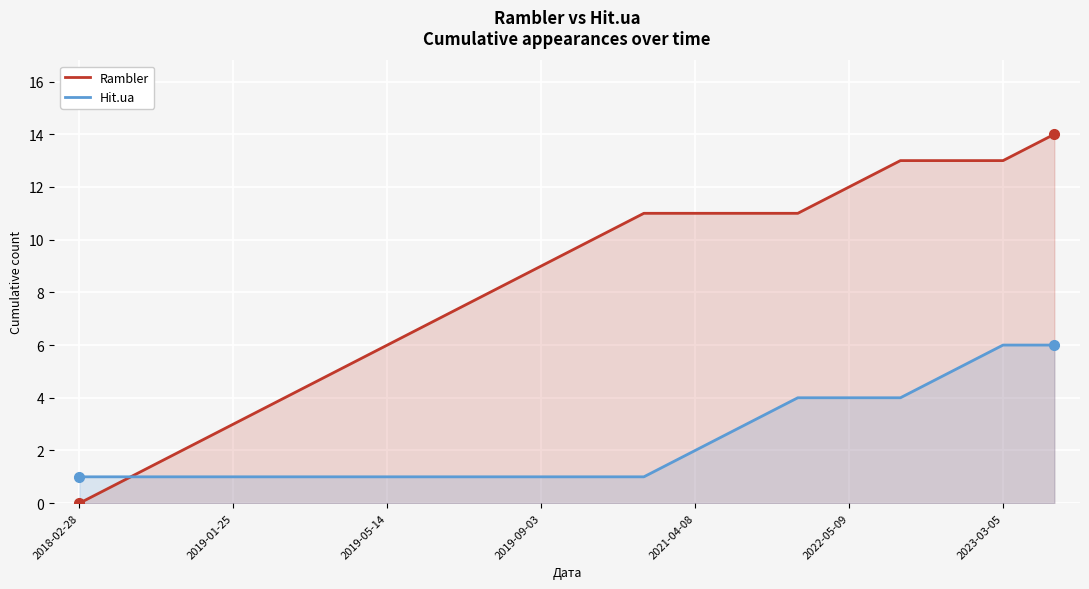

What is the value of the Hit.ua point at the 6th from the left?

1